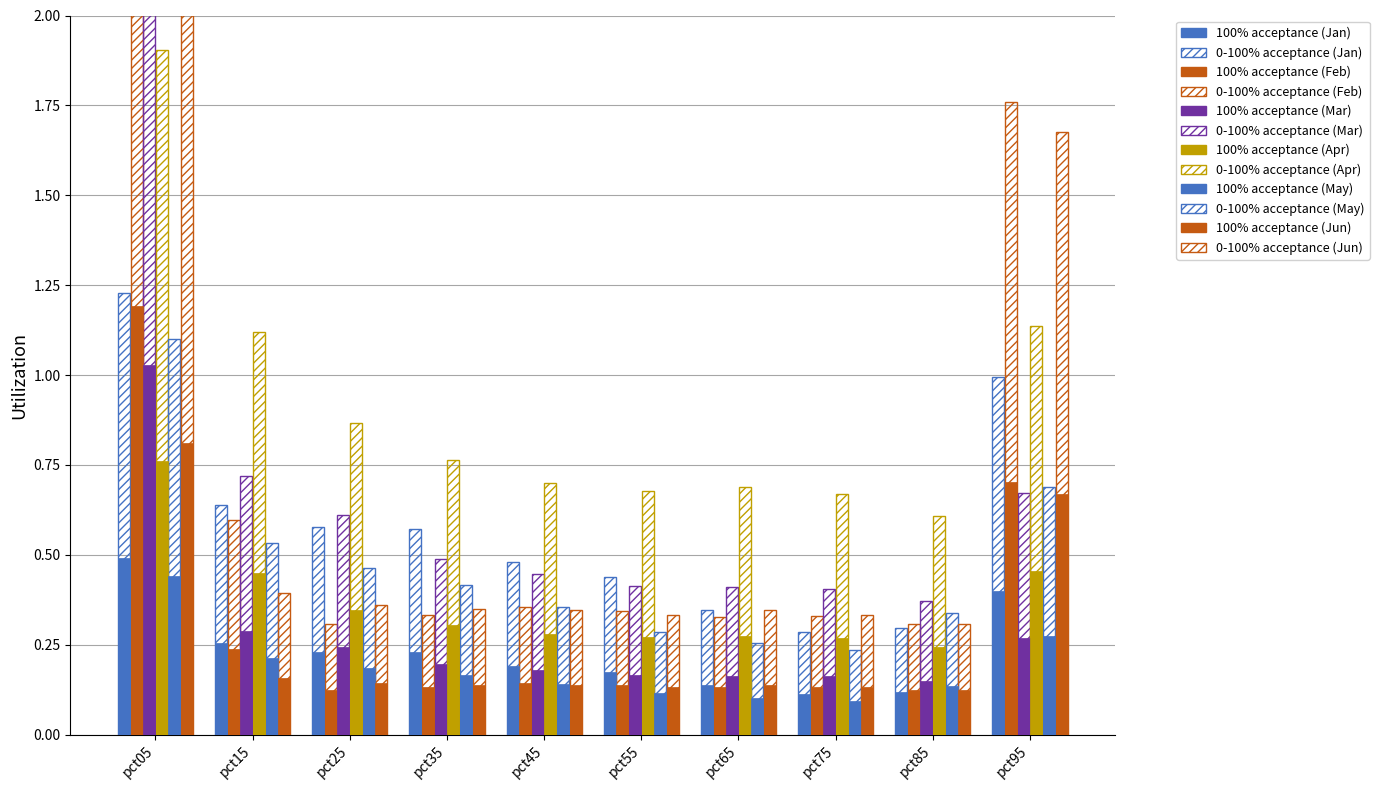

What is the sum of the May values at pct25 and pct05?

1.6